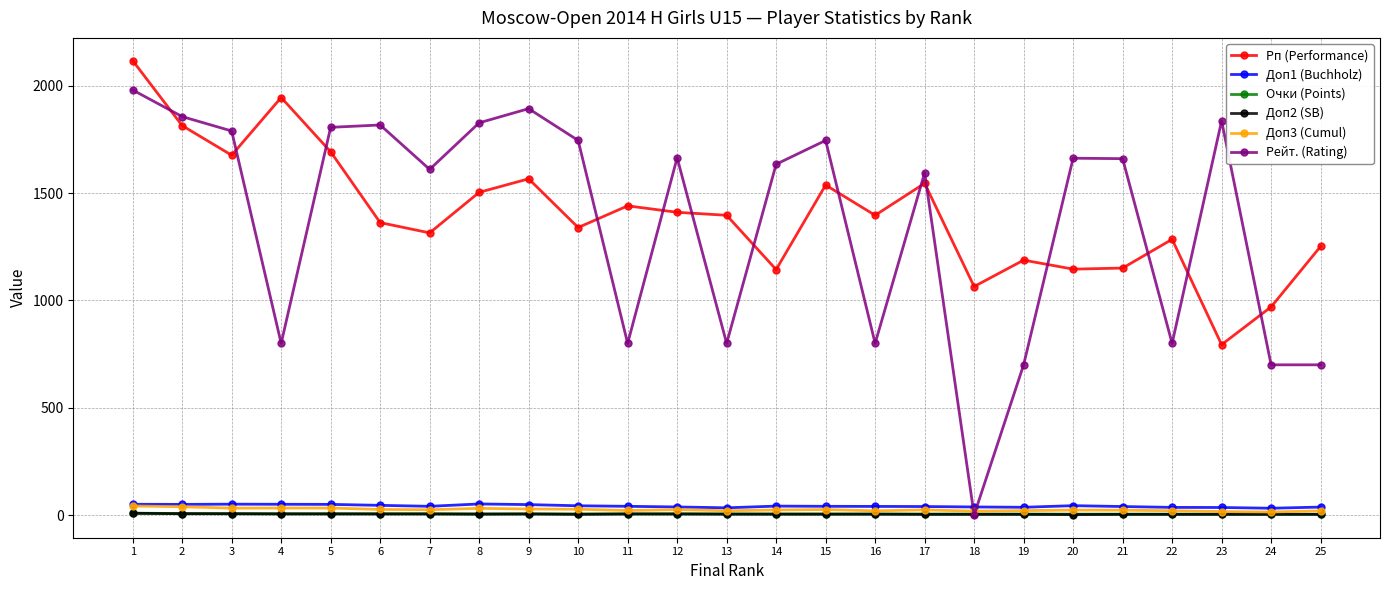

What are all the series names shown in the legend?

Рп (Performance), Доп1 (Buchholz), Очки (Points), Доп2 (SB), Доп3 (Cumul), Рейт. (Rating)